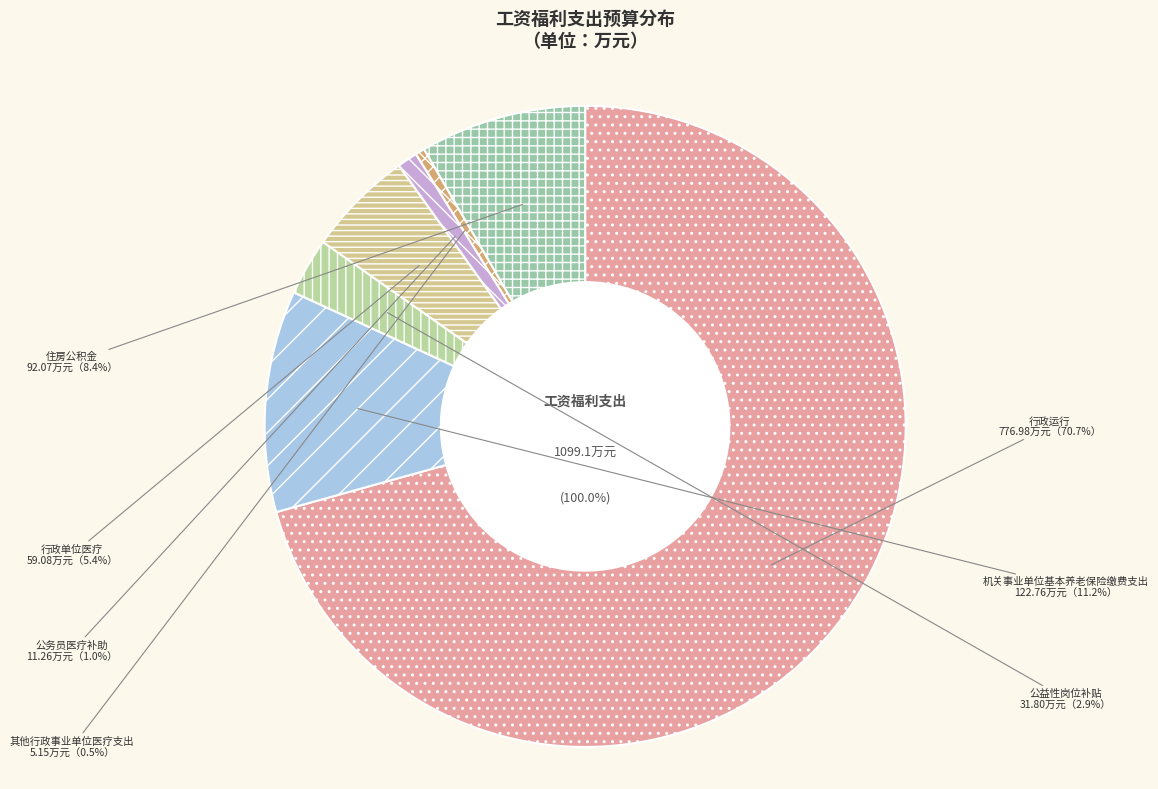

To the nearest percent, what is the combined percentage of 行政单位医疗 and 行政运行?

76%